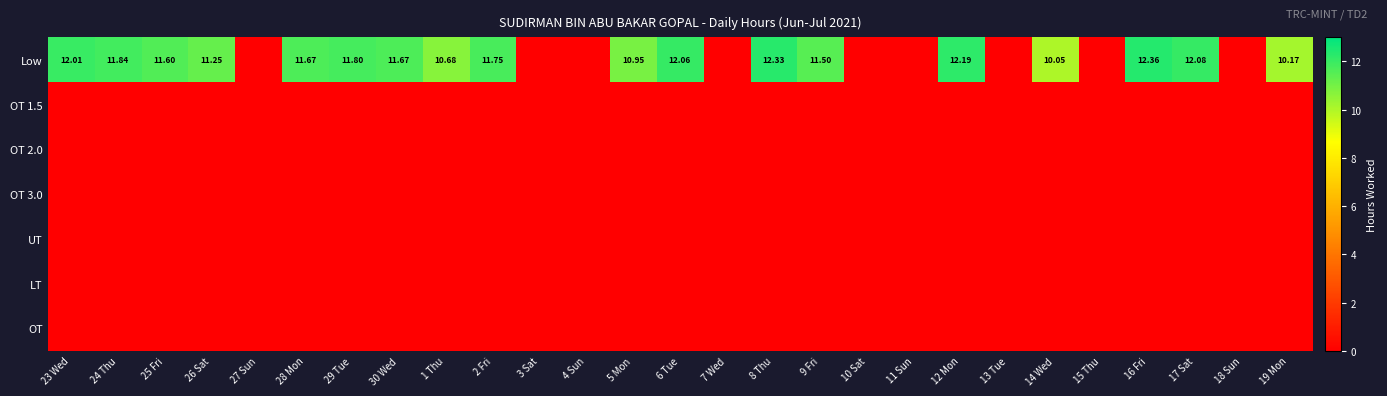

At which category is the sum across all series the highest?

16 Fri